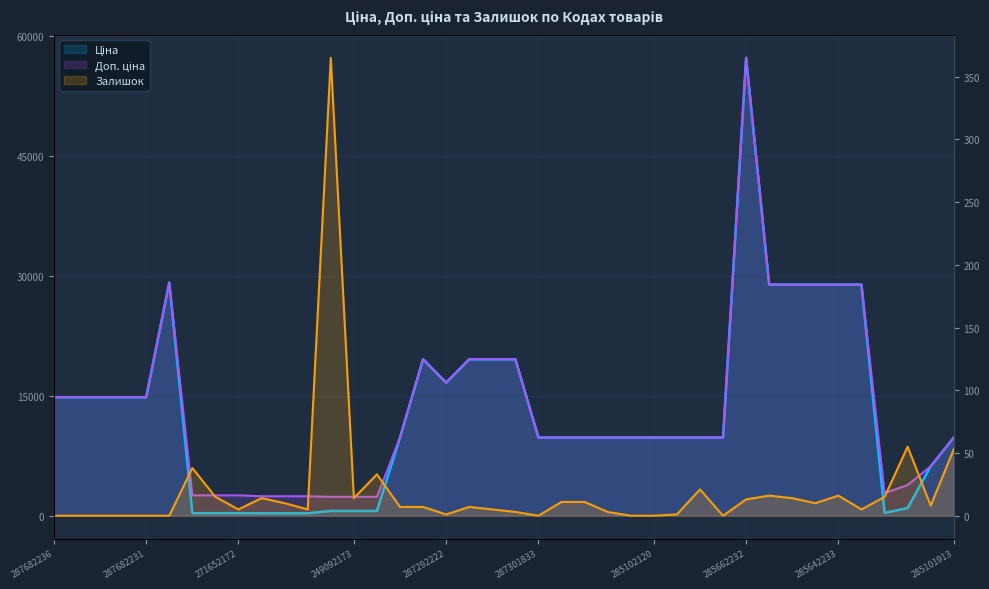

Is it true that Доп. ціна equals 5272.4 at 287682231?

False